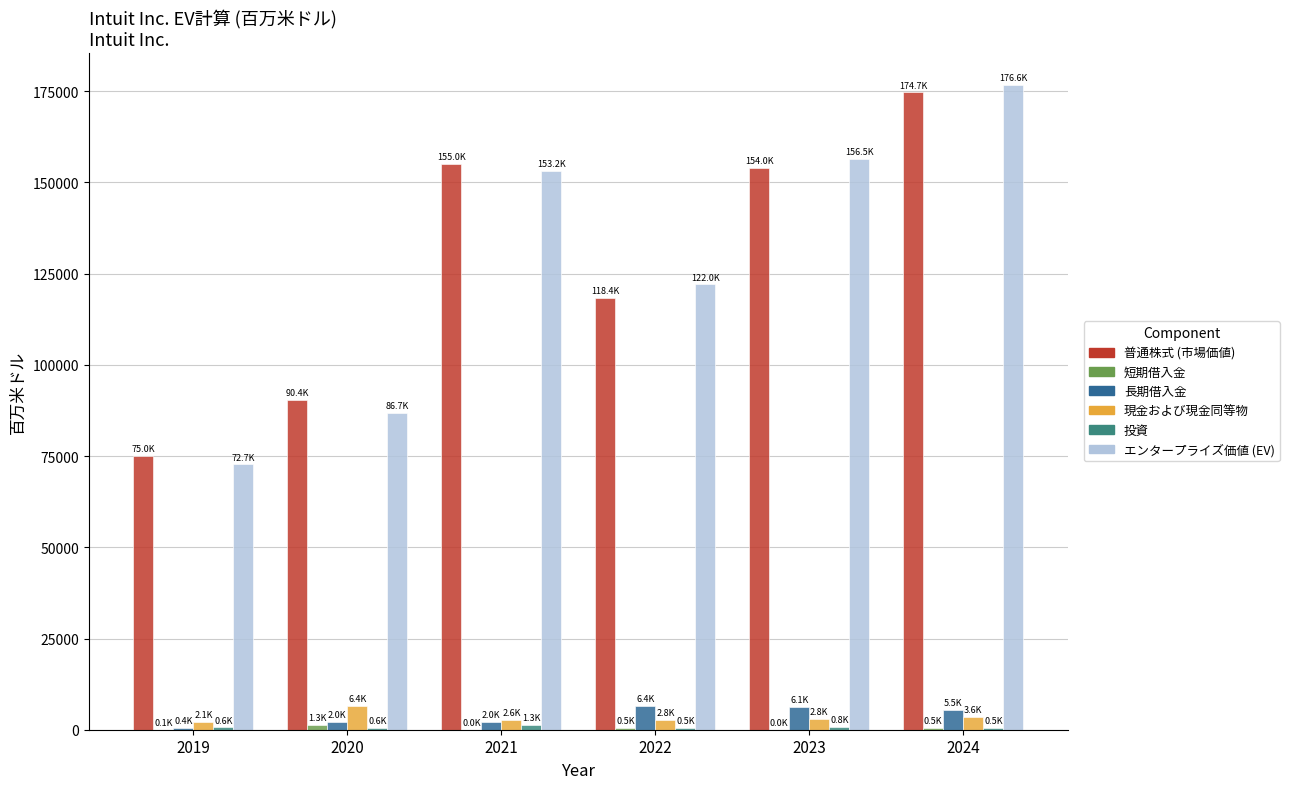

What is the average value of the 現金および現金同等物 series?

3396